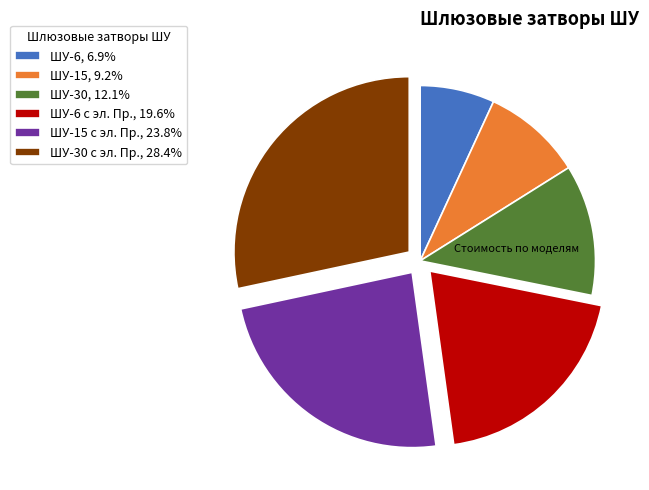

Is the sum of ШУ-6, 6.9% and ШУ-15, 9.2% greater than half?

No